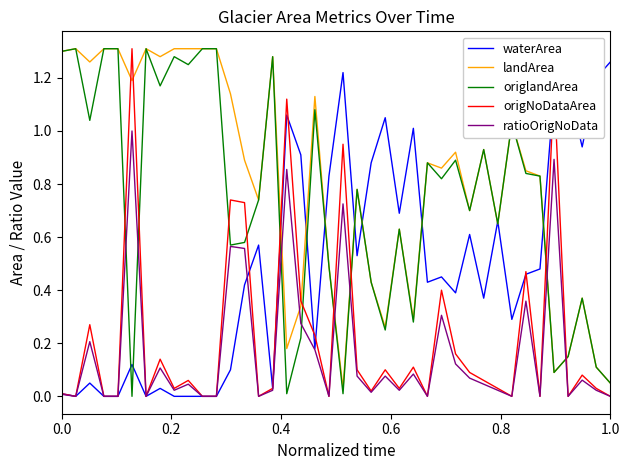

True or false: ratioOrigNoData and landArea intersect in this chart.

True